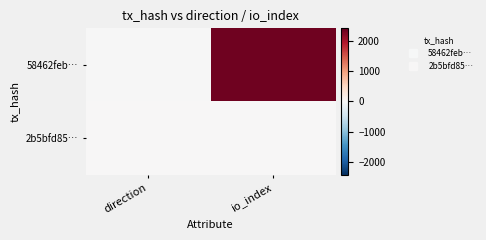

Which series has the widest spread of values?

58462feb…